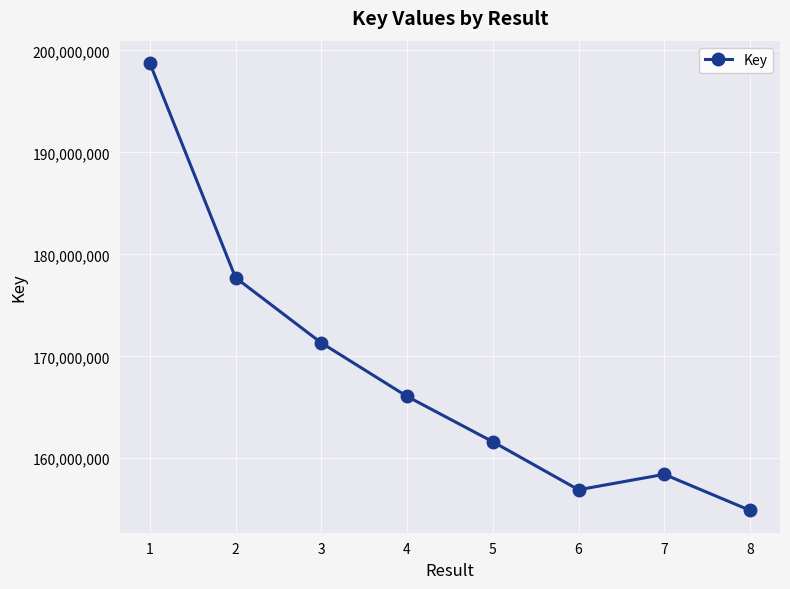

How many data points are less than 166071358?

4